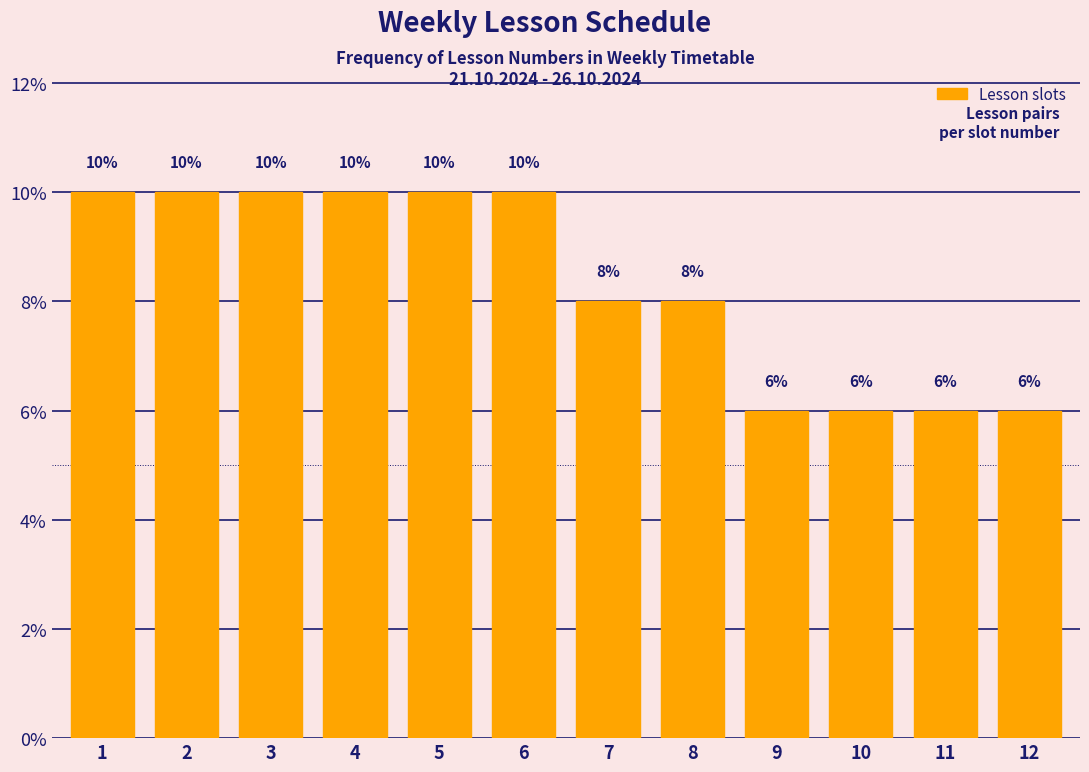

Reading left to right, what are all the values shown in this chart?

10	10	10	10	10	10	8	8	6	6	6	6